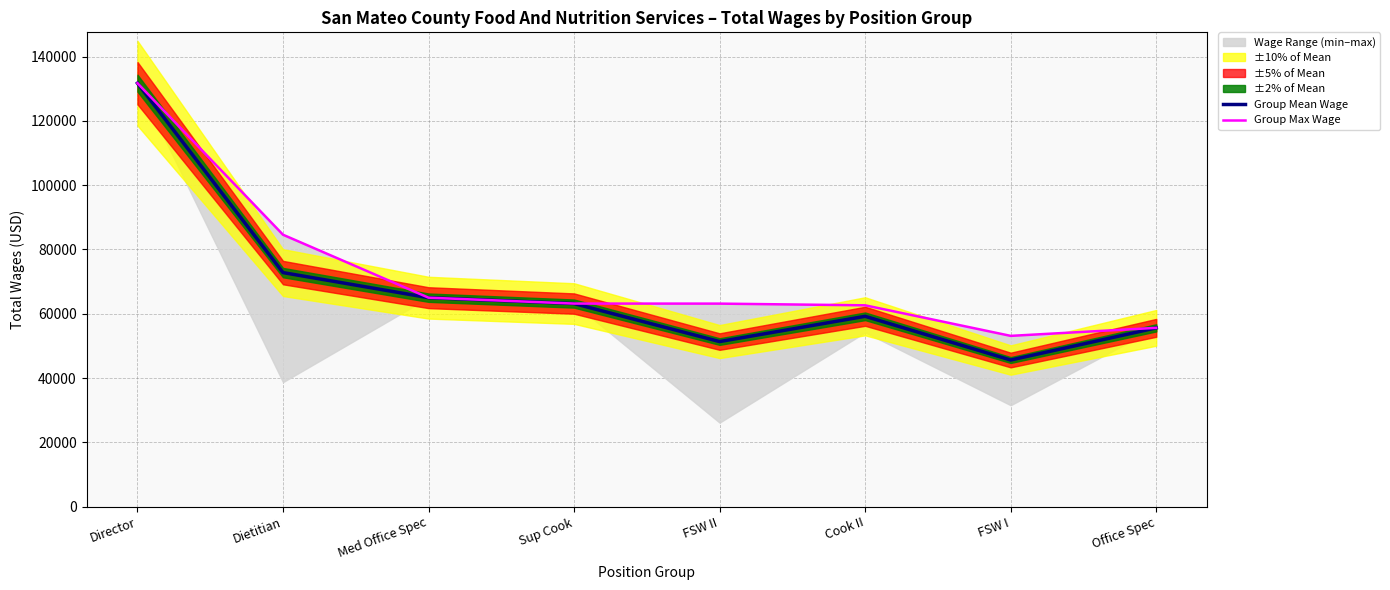

At which label does Group Max Wage first exceed 63181?

Director